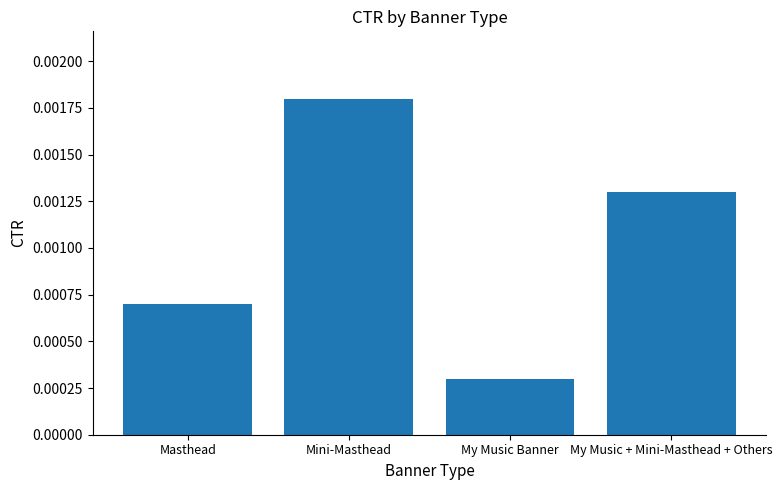

List the labels in order of value, smallest first.

My Music Banner, Masthead, My Music + Mini-Masthead + Others, Mini-Masthead